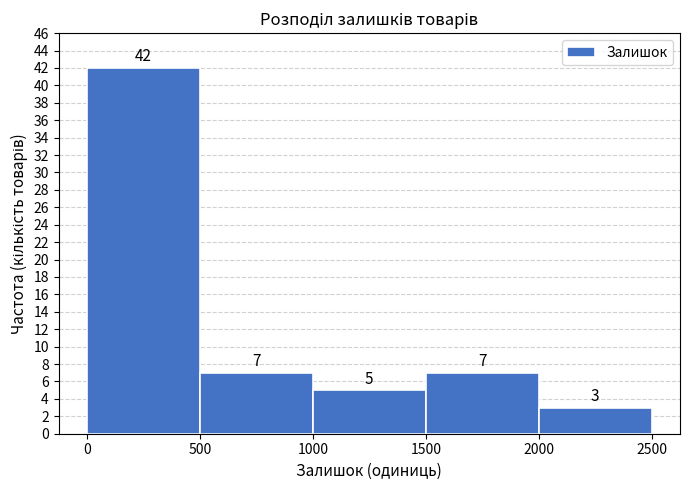

Reading left to right, list every bar in this chart as the range it spans on the x-axis followed by its height.

0 to 500: 42
500 to 1000: 7
1000 to 1500: 5
1500 to 2000: 7
2000 to 2500: 3